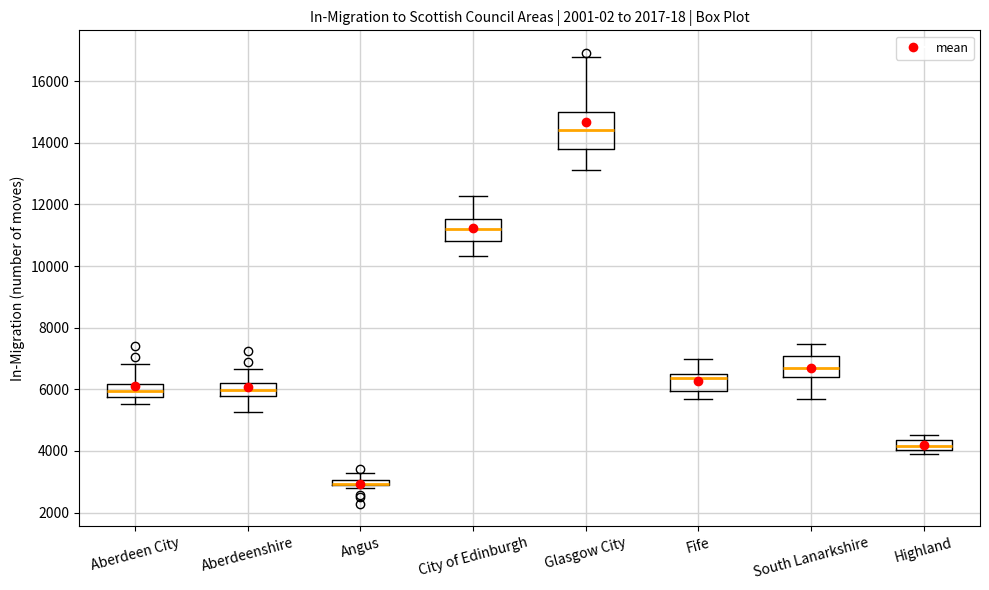

Which box is the tallest, from its lower edge to its upper edge?

Glasgow City